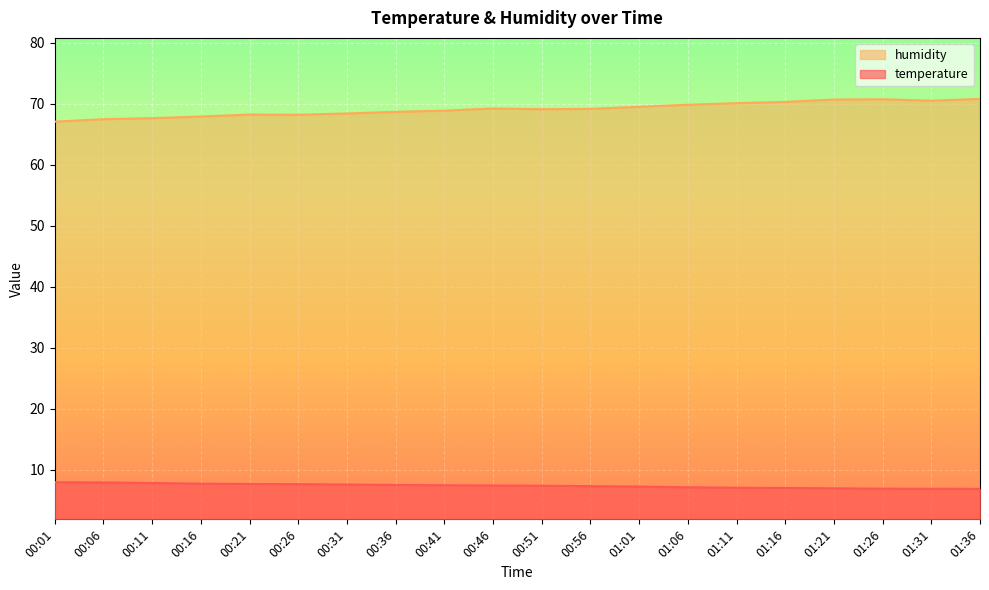

Rank the categories by humidity value from highest to lowest.

01:36, 01:26, 01:21, 01:31, 01:16, 01:11, 01:06, 01:01, 00:46, 00:56, 00:51, 00:41, 00:36, 00:31, 00:21, 00:26, 00:16, 00:11, 00:06, 00:01